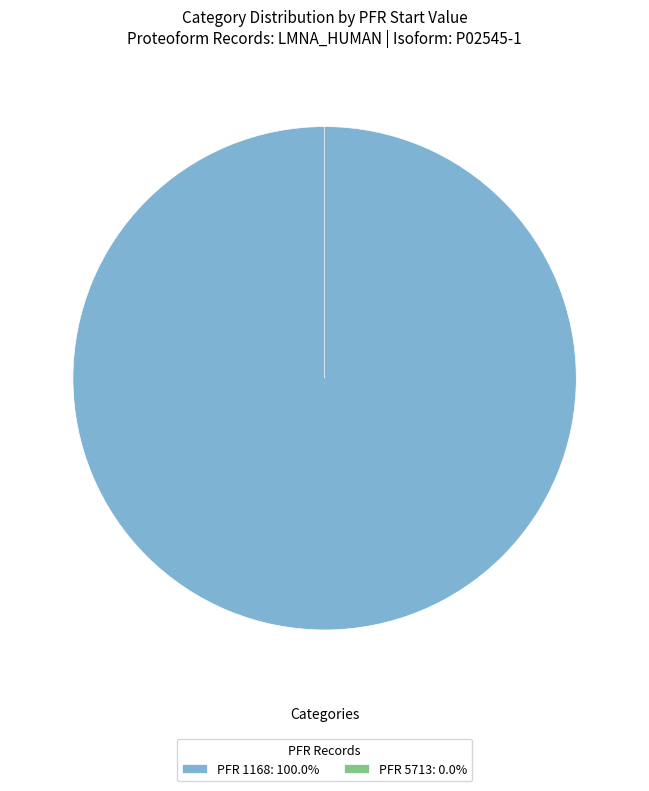

What is the smallest slice in the pie chart?

PFR 5713